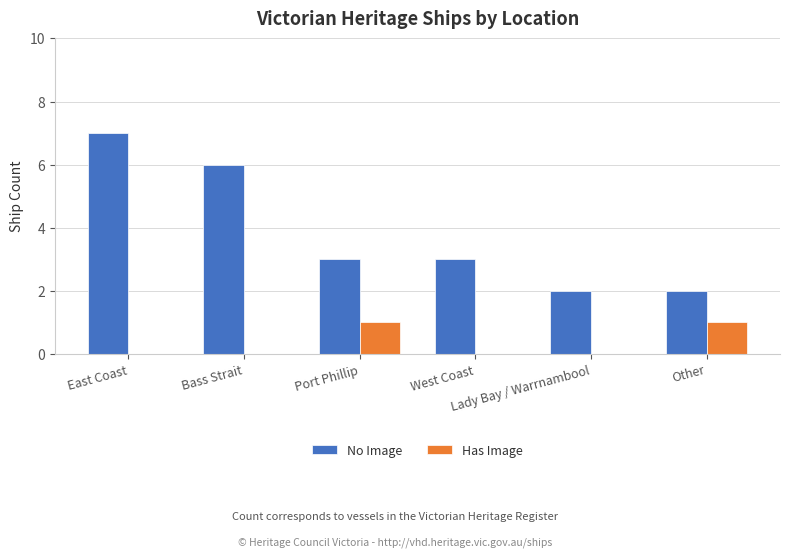

Which series has the largest total across all categories?

No Image